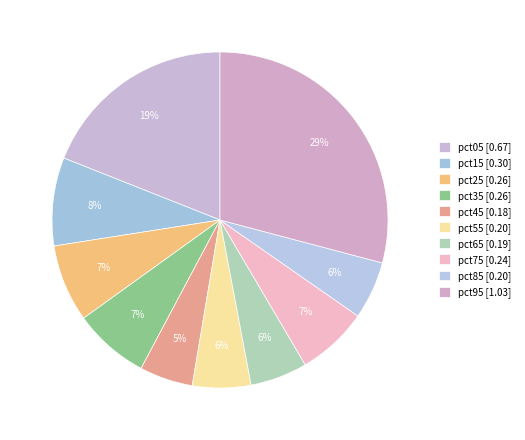

Count the number of slices in the pie.

10